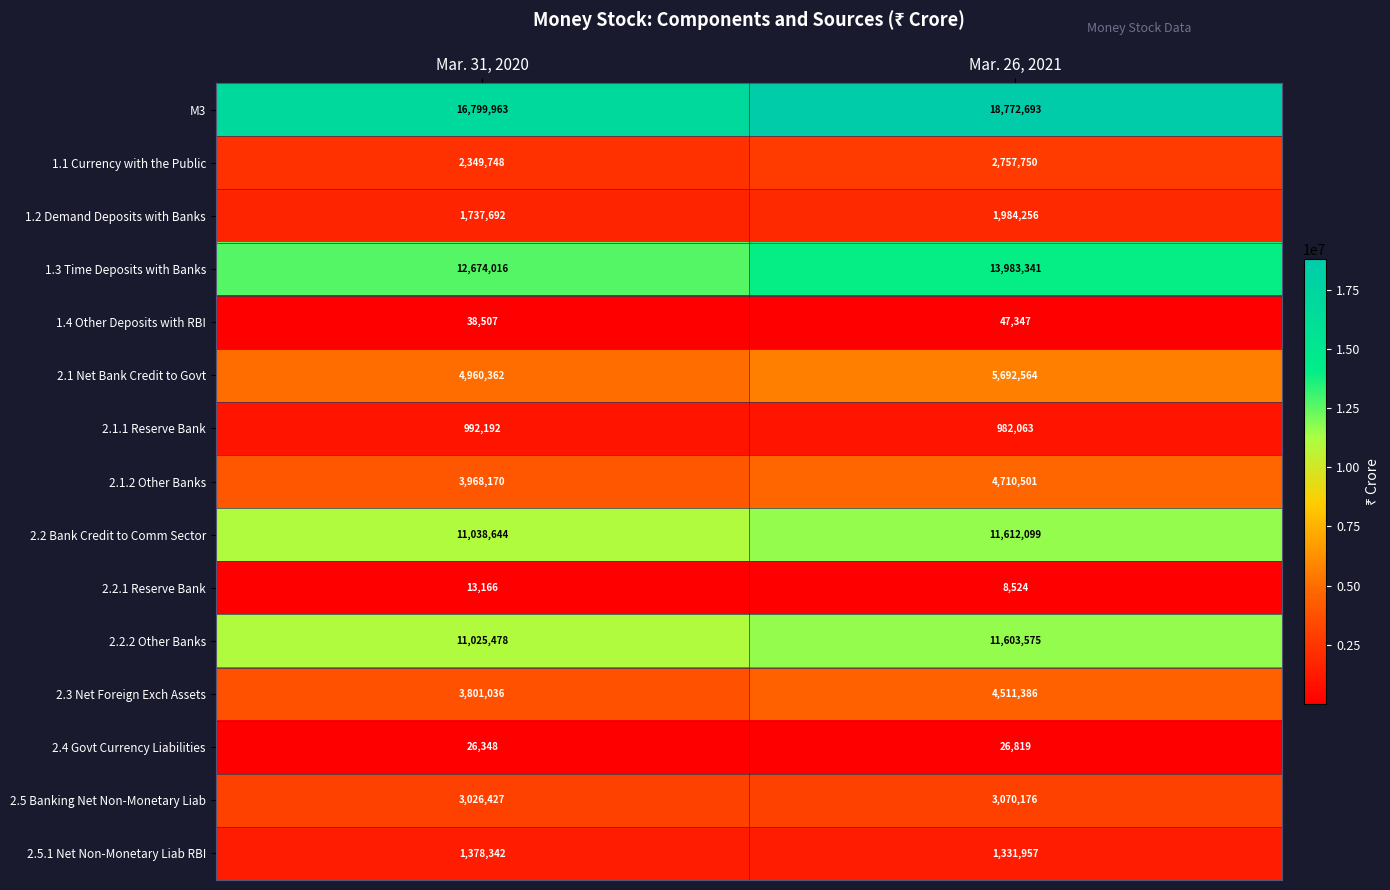

At how many categories does at least one series exceed 12901956?

2